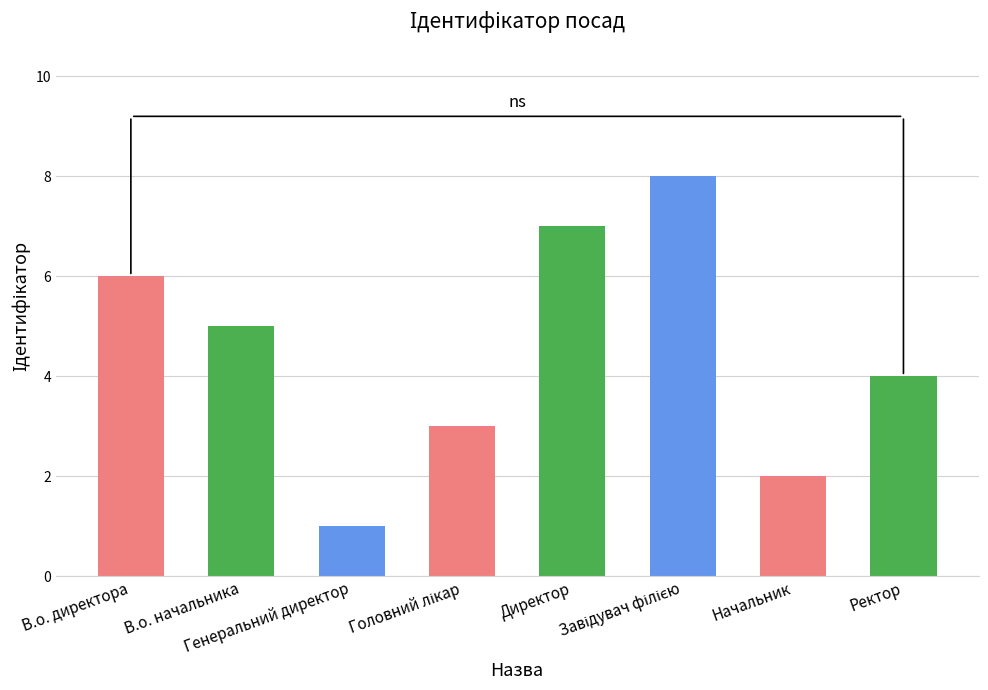

What is the difference between the maximum and minimum values?

7